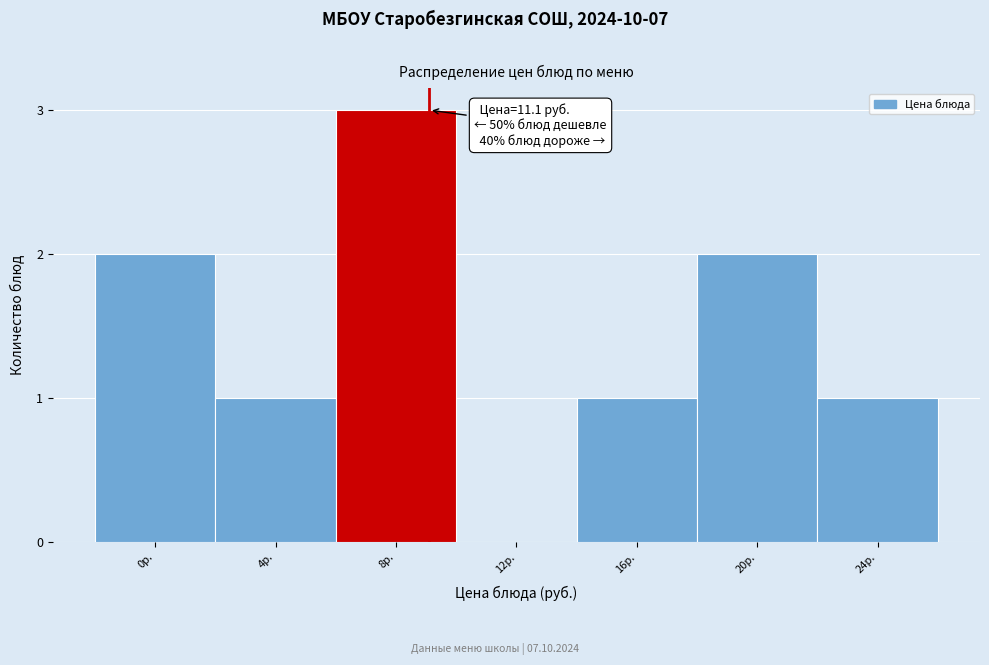

Reading left to right, transcribe all the data shown in this chart.

0р.=2	4р.=1	8р.=3	12р.=0	16р.=1	20р.=2	24р.=1